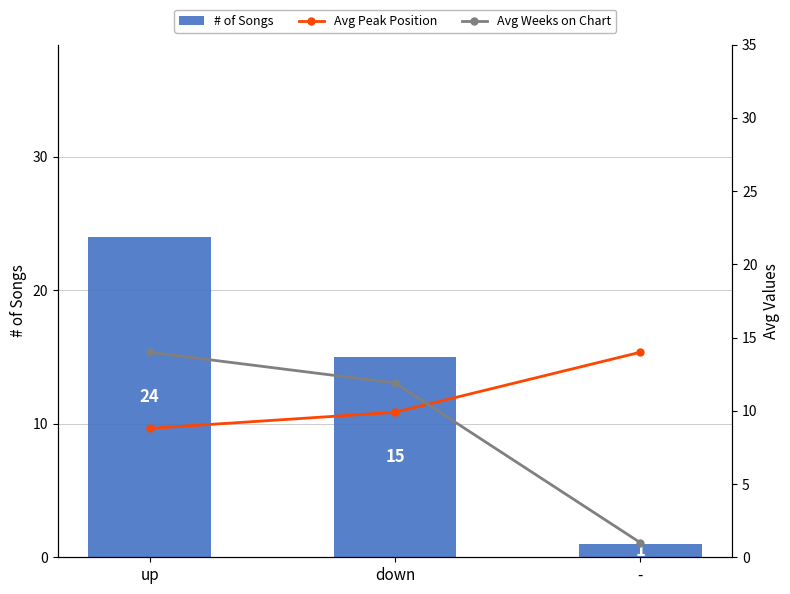

How many Avg Peak Position values are between 8 and 14?

3